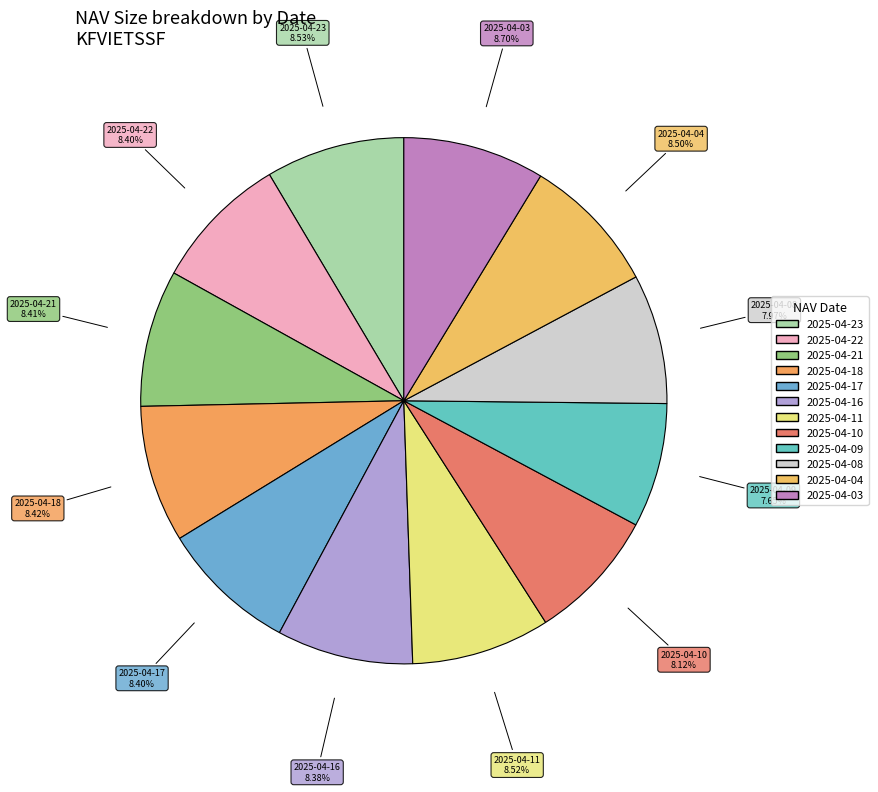

Approximately how many times larger is the value at 2025-04-08 compared to 2025-04-23?

0.9